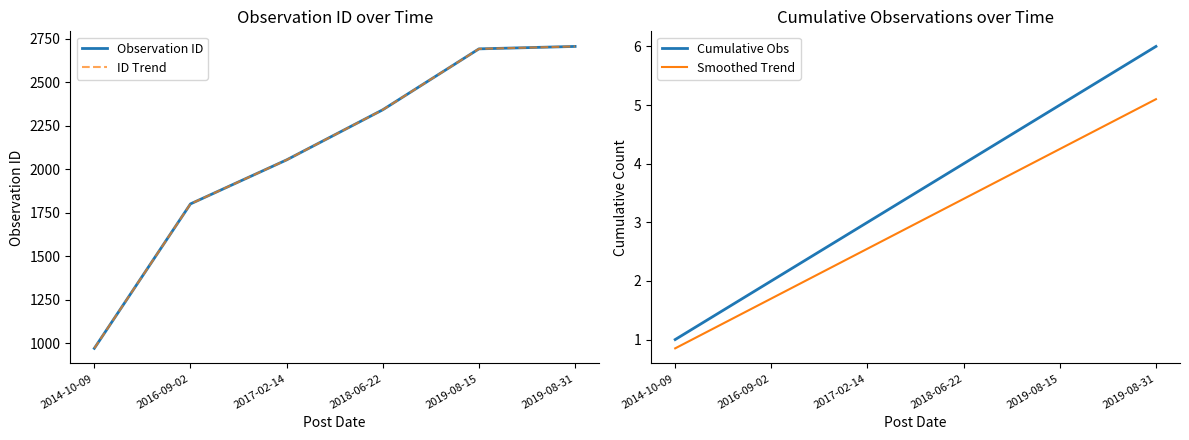

What is the label of the 5th point from the right?

2016-09-02